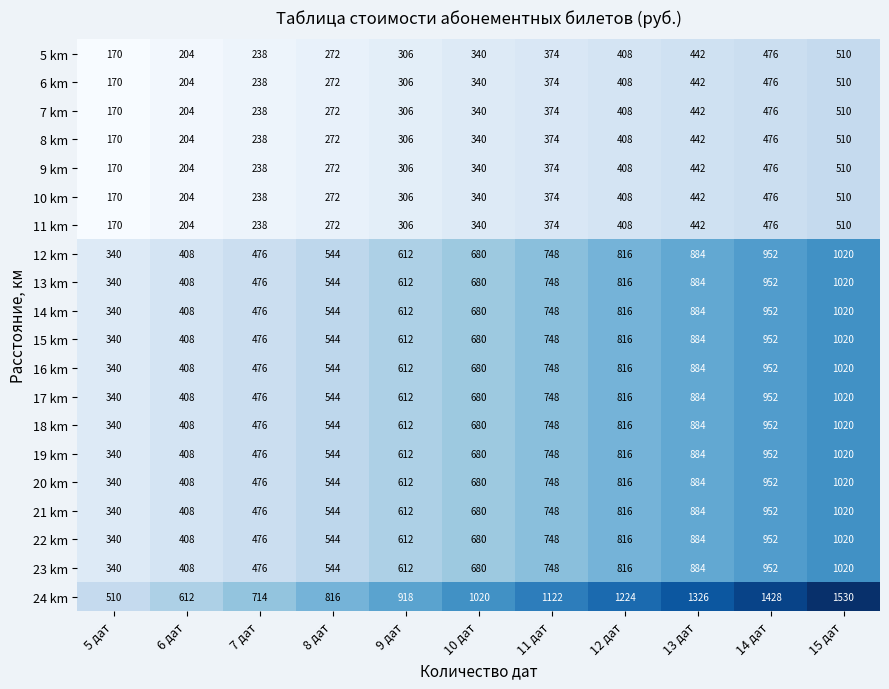

What is the total value across all series at 8 дат?

9248